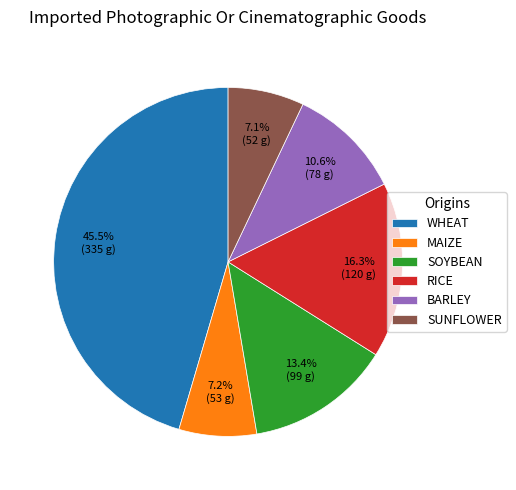

Which has a higher value, BARLEY or WHEAT?

WHEAT